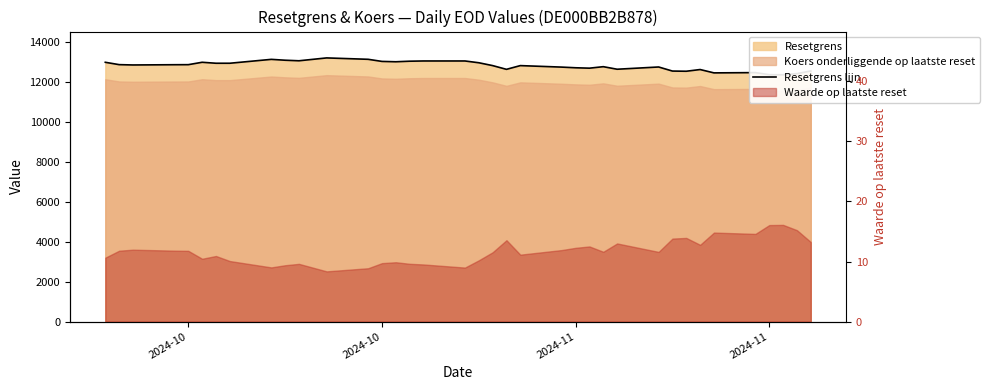

Where is the first local minimum?

2024-11